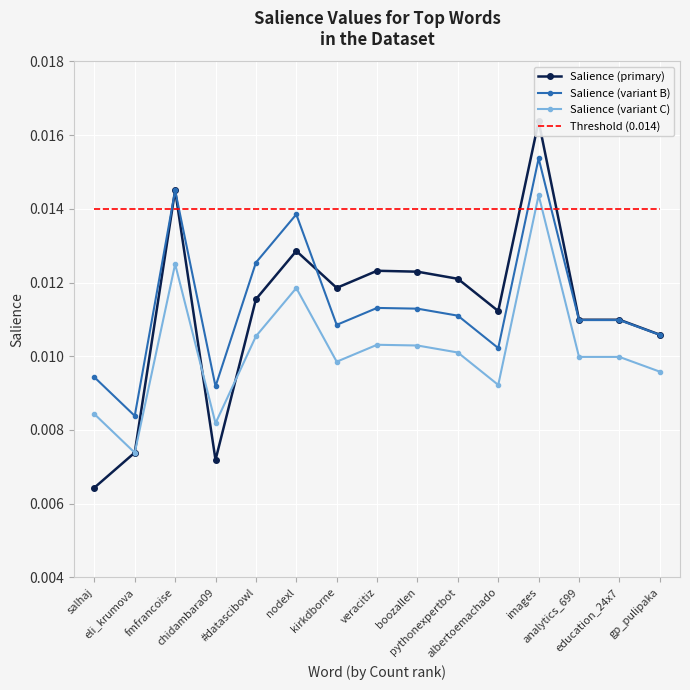

At which category does Salience (variant C) reach its first local peak?

fmfrancoise